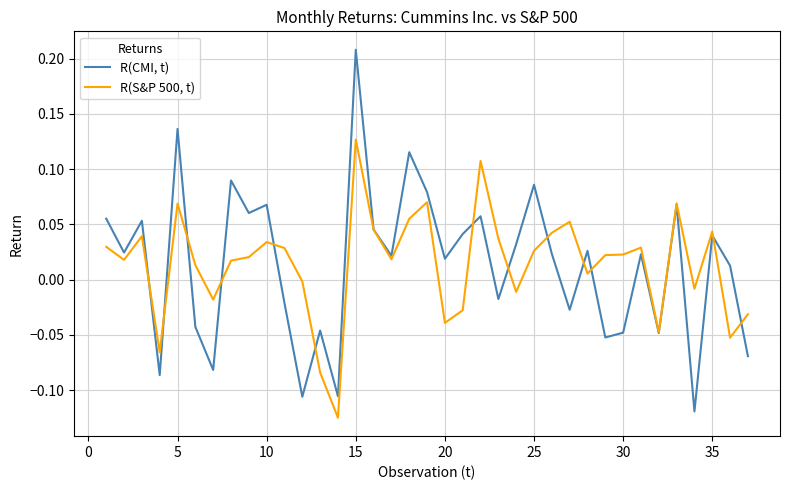

List the series in order of their overall mean, highest first.

R(S&P 500, t), R(CMI, t)